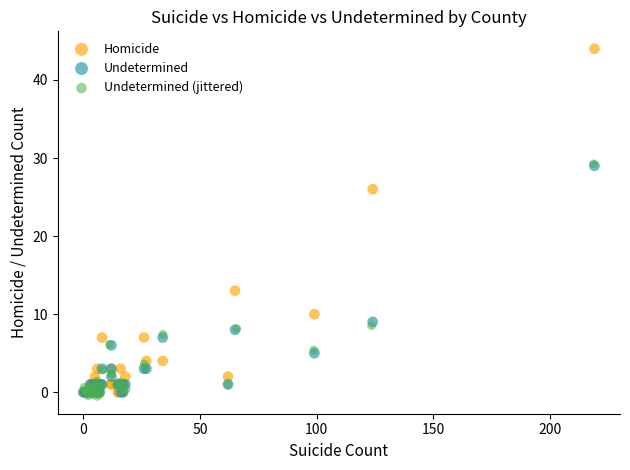

Which series contains the highest Y value?

Homicide